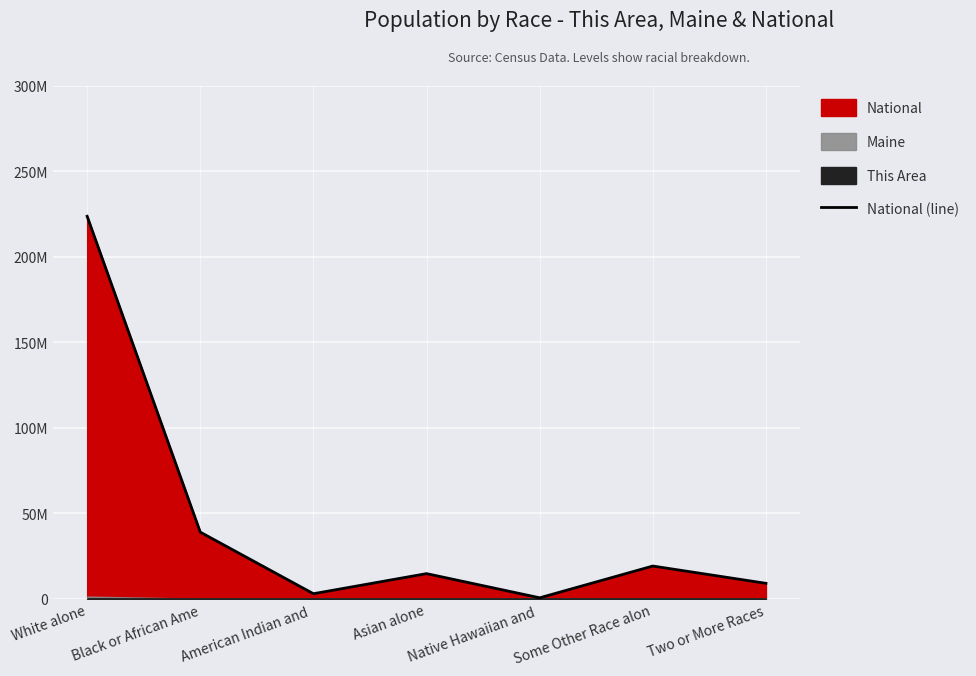

True or false: the data shows 2932248 at American Indian and .

True